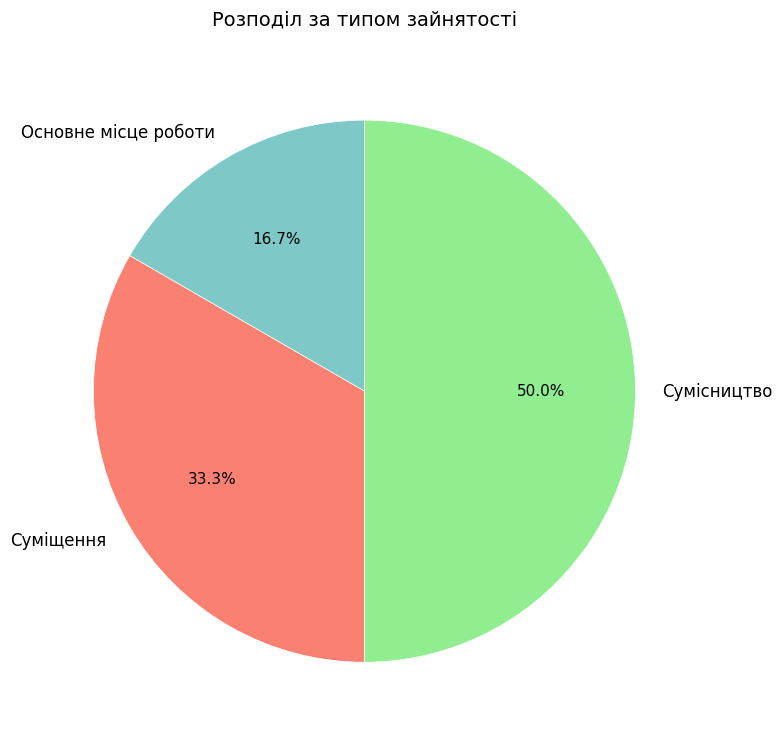

Which category has the biggest portion of the pie?

Сумісництво